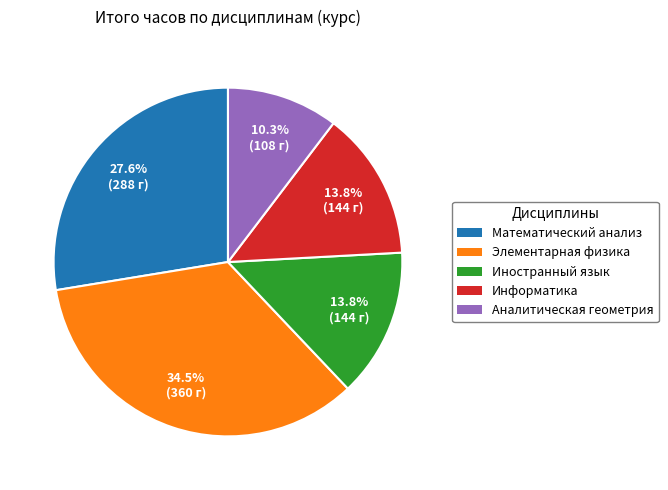

Combined, what portion of the pie is Информатика and Элементарная физика?

48.3%